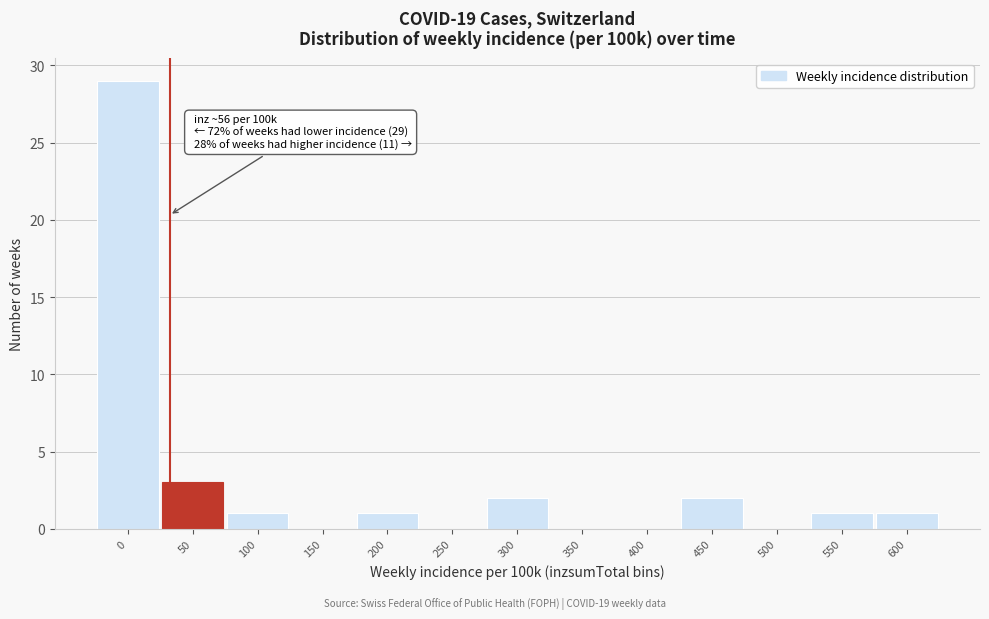

Reading right to left, list all the values displayed in this chart.

600=1	550=1	500=0	450=2	400=0	350=0	300=2	250=0	200=1	150=0	100=1	50=3	0=29